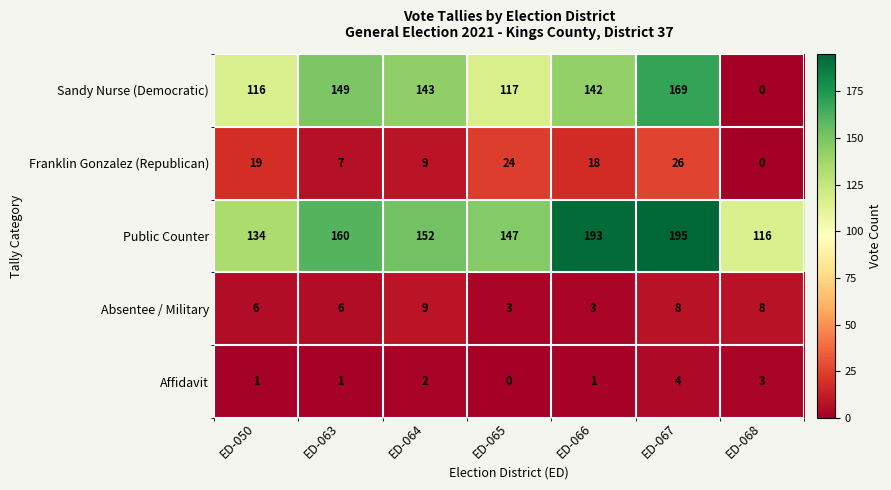

Rank the series by their maximum value, from lowest to highest.

Affidavit, Absentee / Military, Franklin Gonzalez (Republican), Sandy Nurse (Democratic), Public Counter